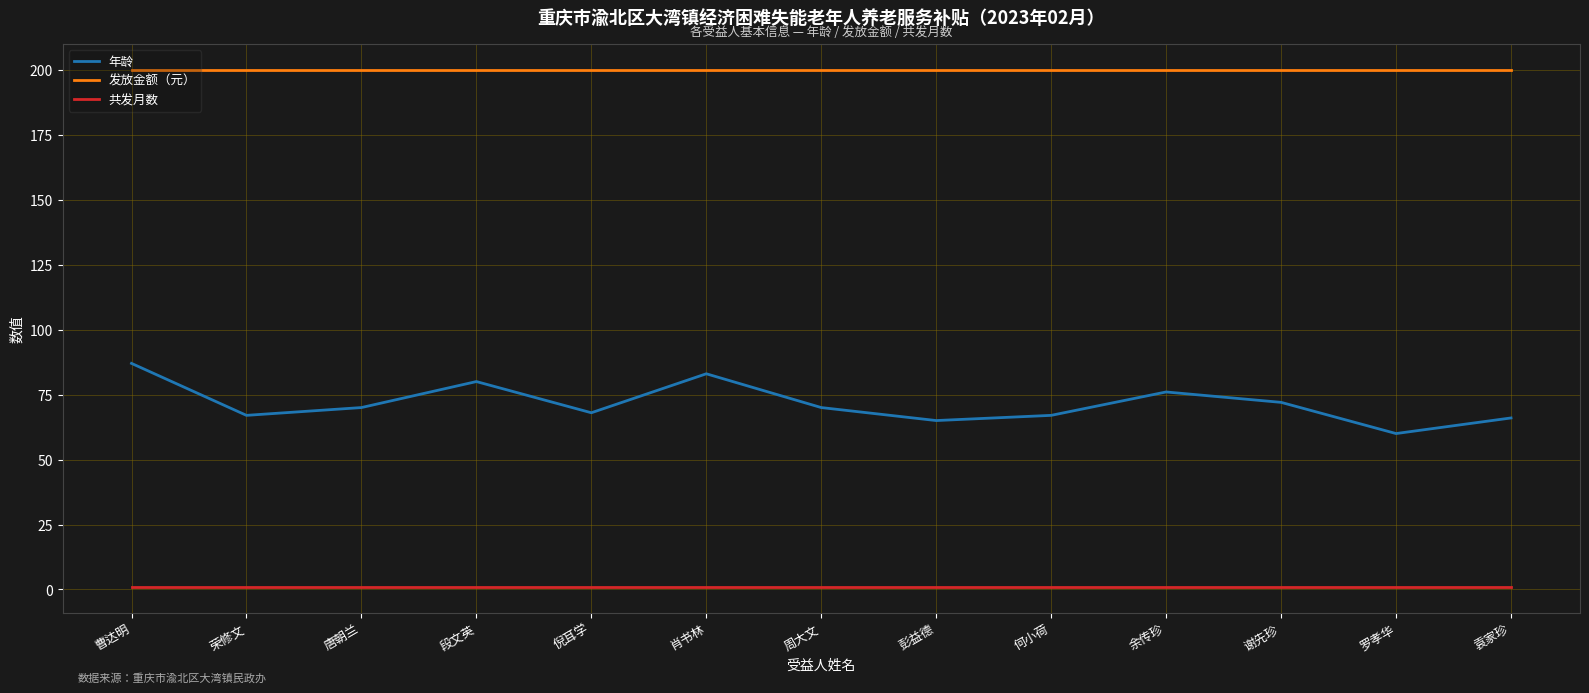

Which series has the largest range (max minus min)?

年龄